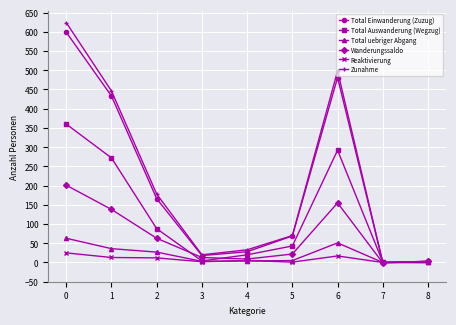

The value of Zunahme at 4 is 33. True or false?

True